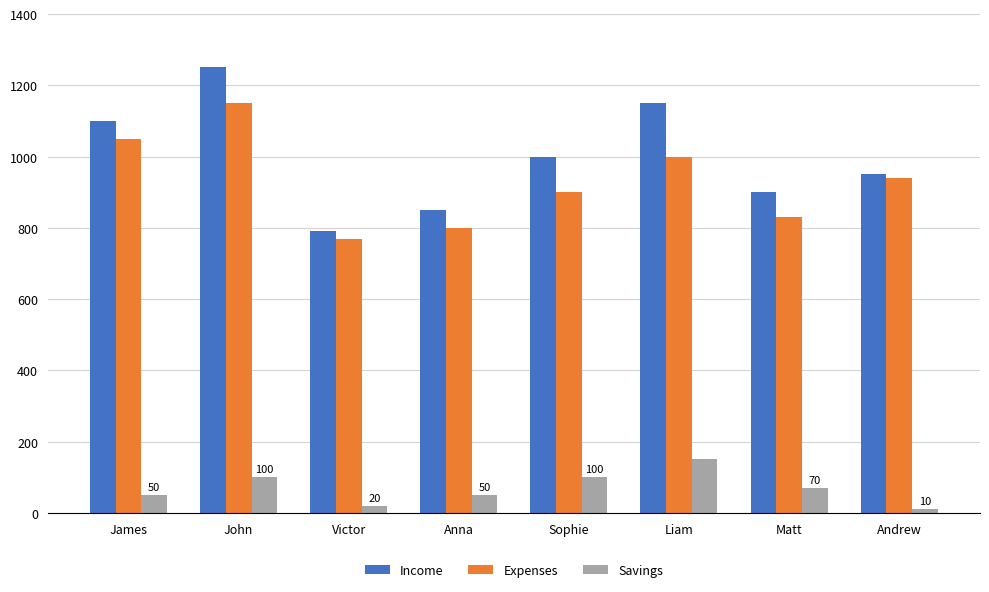

How many values in the Income series are below 1000?

4